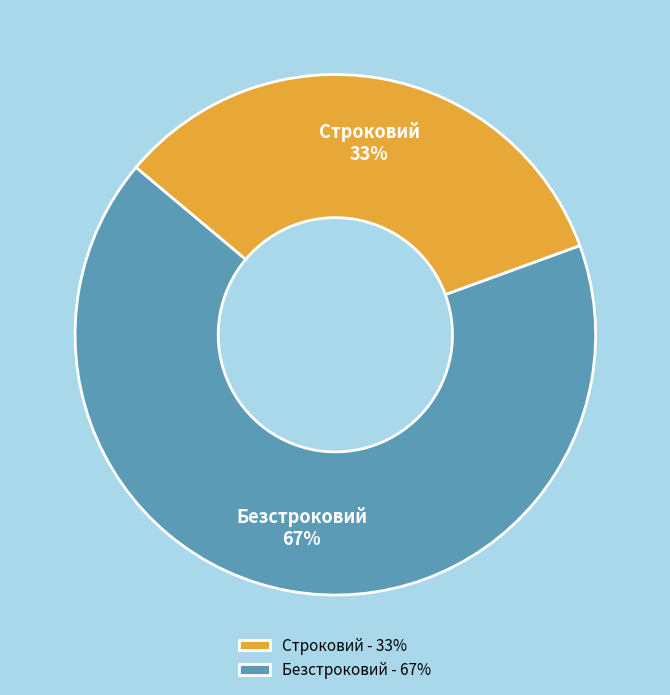

Between Строковий and Безстроковий, which is larger?

Безстроковий